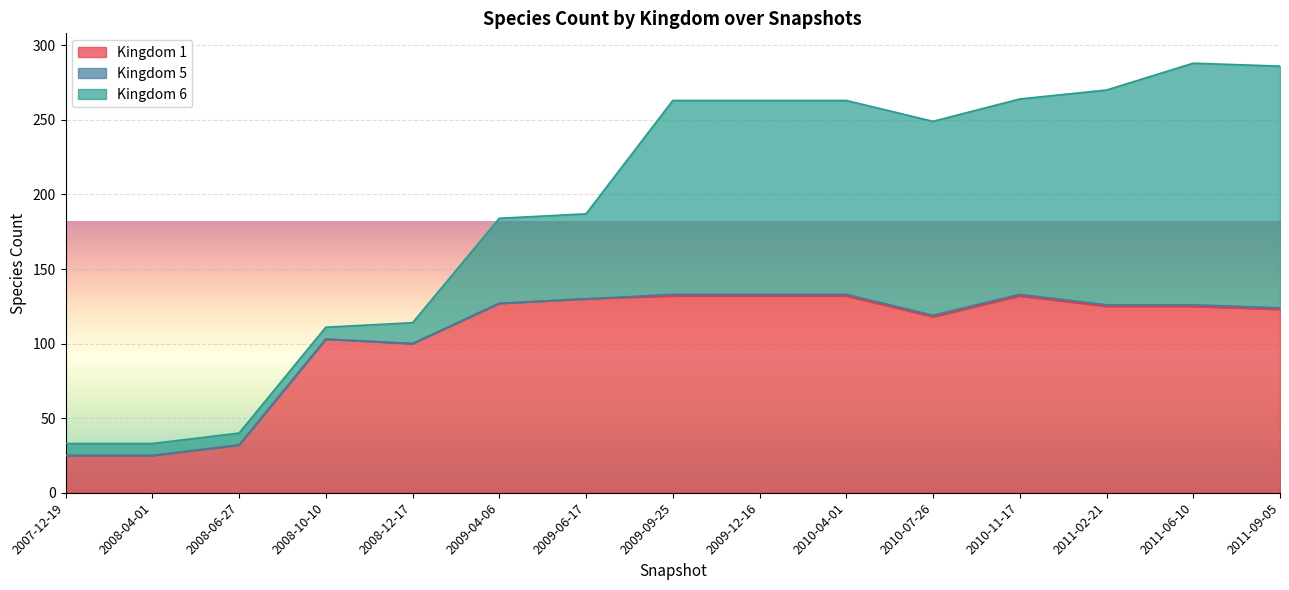

What is the total value across all series at 10?

249